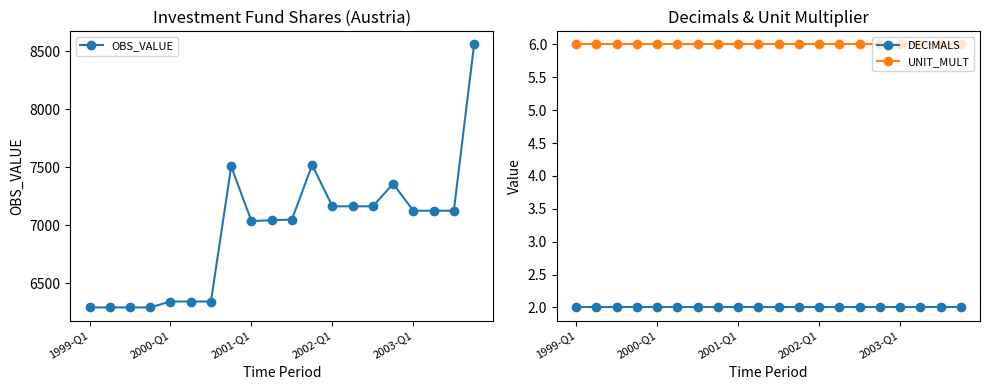

True or false: UNIT_MULT and DECIMALS cross at least once.

False